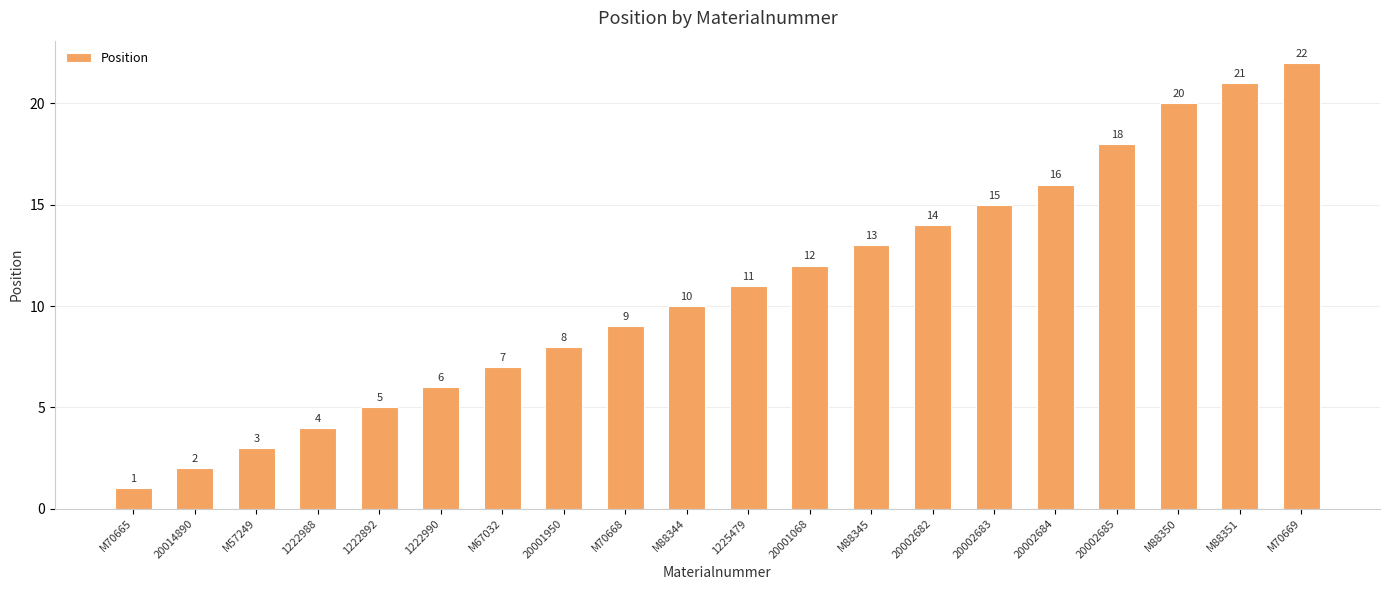

What is the change in value from 20002682 to M88350?

+6